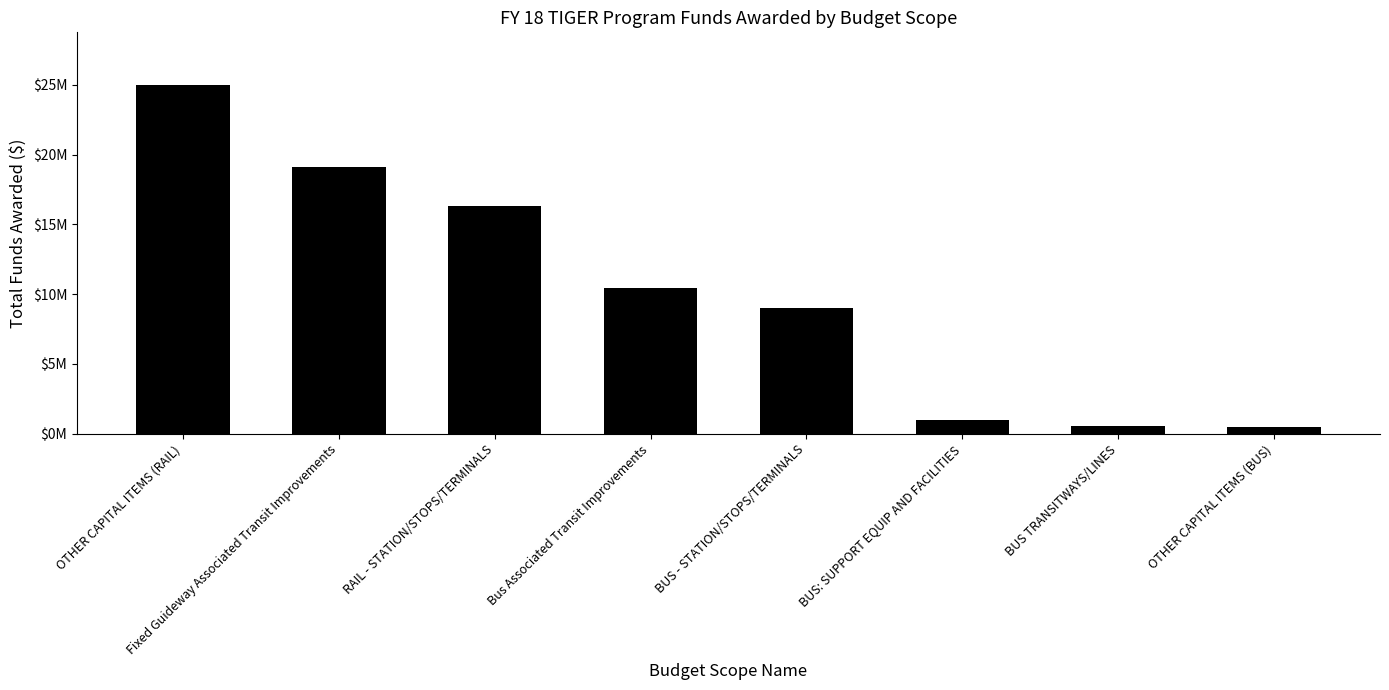

What is the value of the 4th bar from the left?

10418936